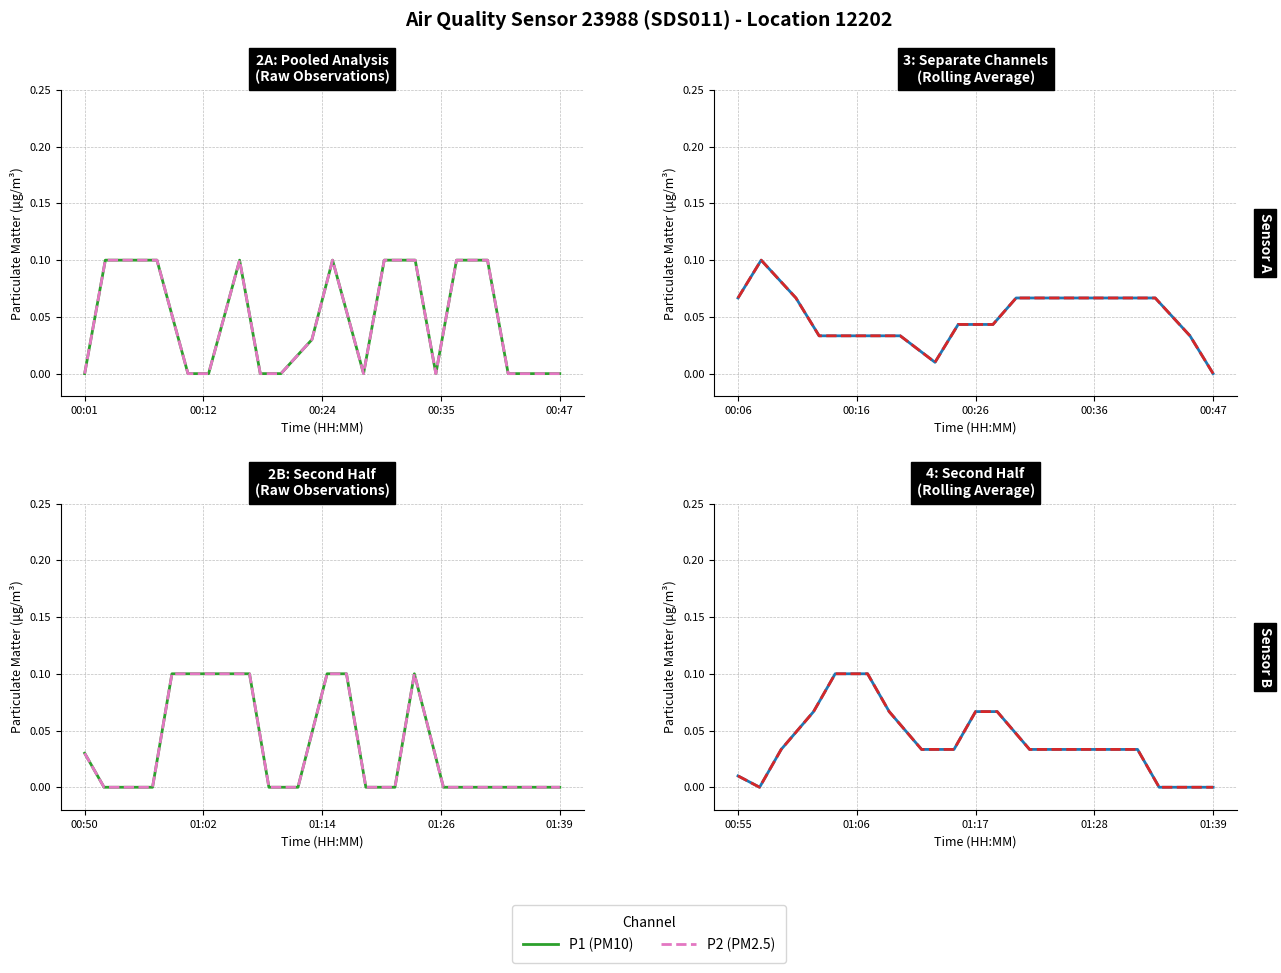

What is the difference between the second highest and minimum values in the P2 (PM2.5) series?

0.1